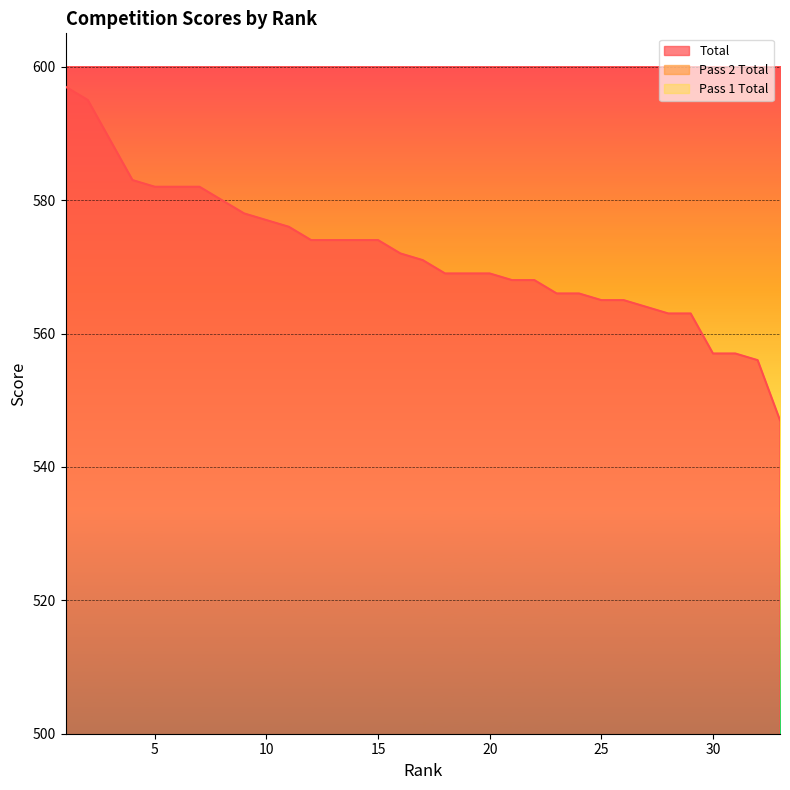

How many interior local peaks does the Pass 1 Total series have?

9